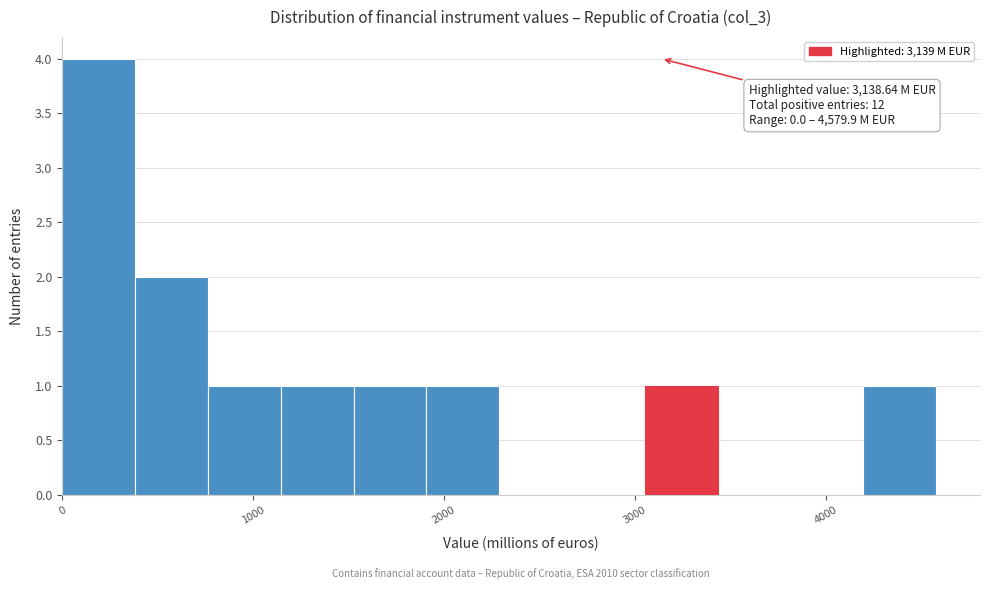

Read against the x-axis, roughly where is the centre of the tallest bar?

200